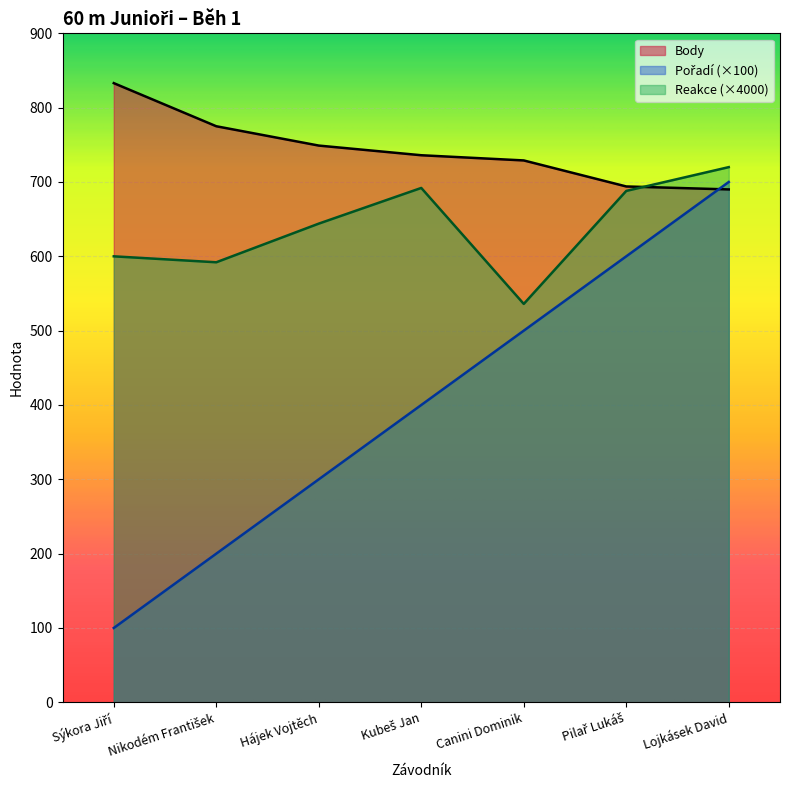

What is the value of the Reakce point at the 7th from the left?

720